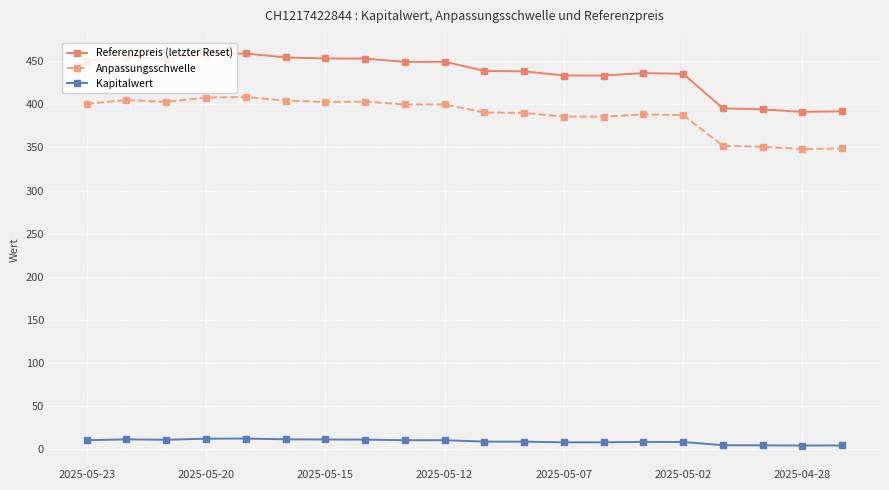

List the series in order of their peak value, highest first.

Referenzpreis (letzter Reset), Anpassungsschwelle, Kapitalwert